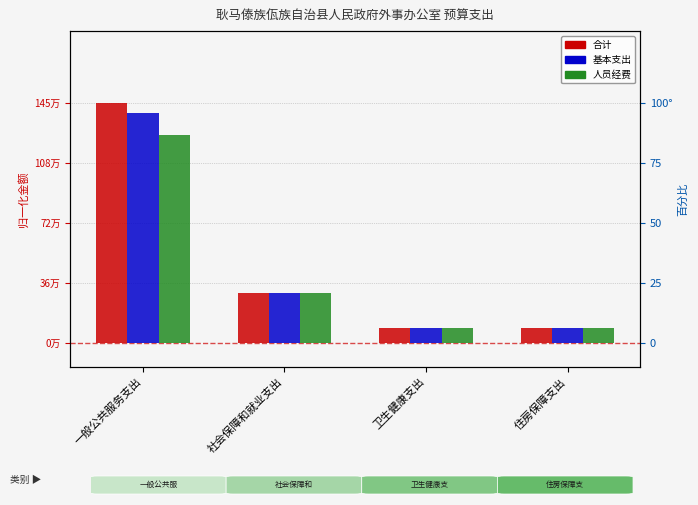

The 人员经费 series shows 0.3 at 社会保障和就业支出. True or false?

False